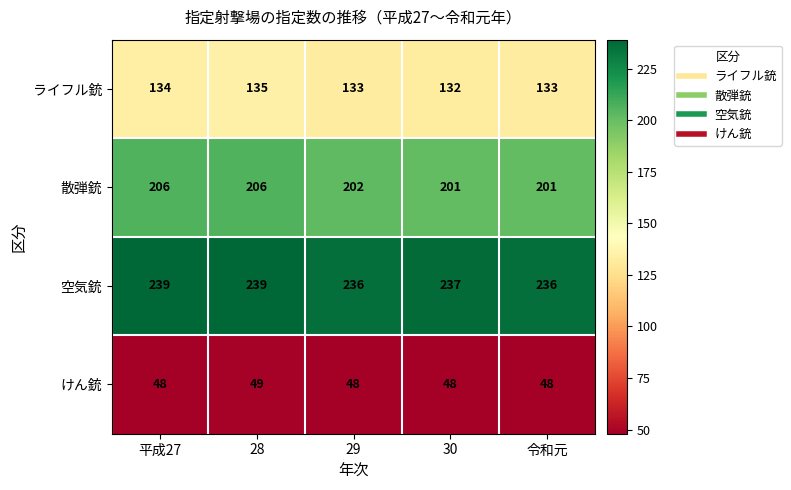

List the series in order of their peak value, lowest first.

けん銃, ライフル銃, 散弾銃, 空気銃